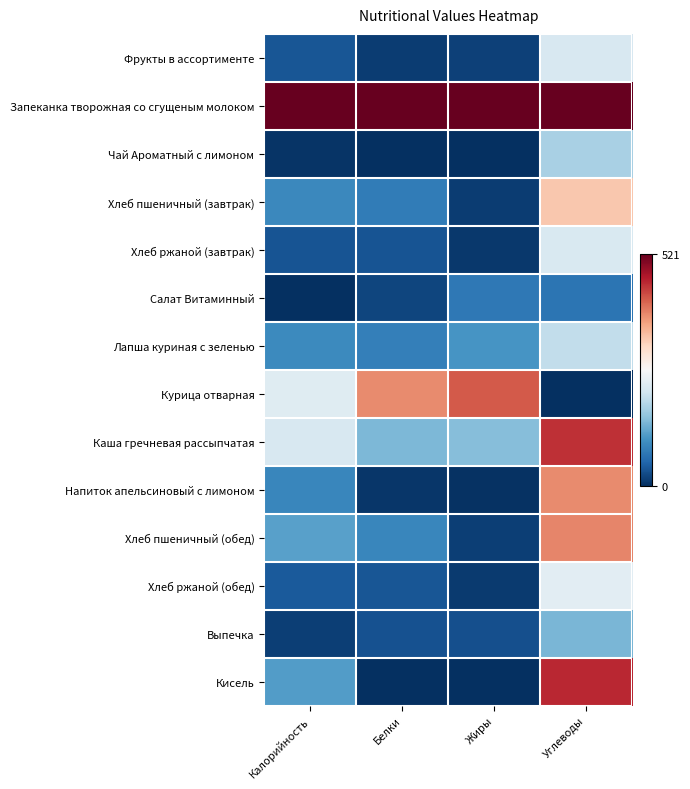

At which category is the sum across all series the highest?

Углеводы